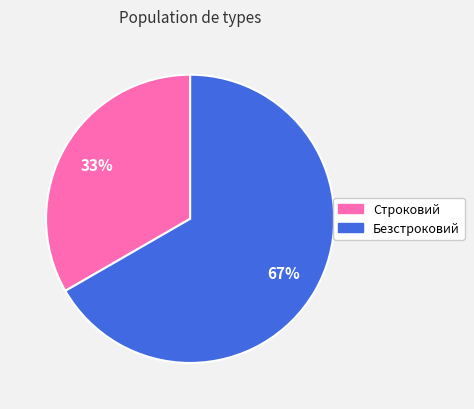

To the nearest percent, what is the average slice percentage?

50%